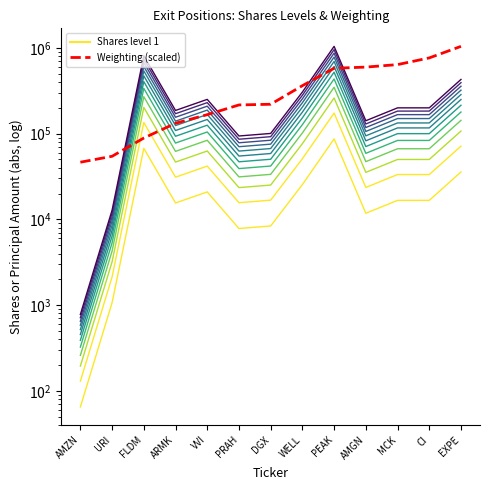

What is the sum of the Shares level 1 values at ARMK and AMGN?

27327.6